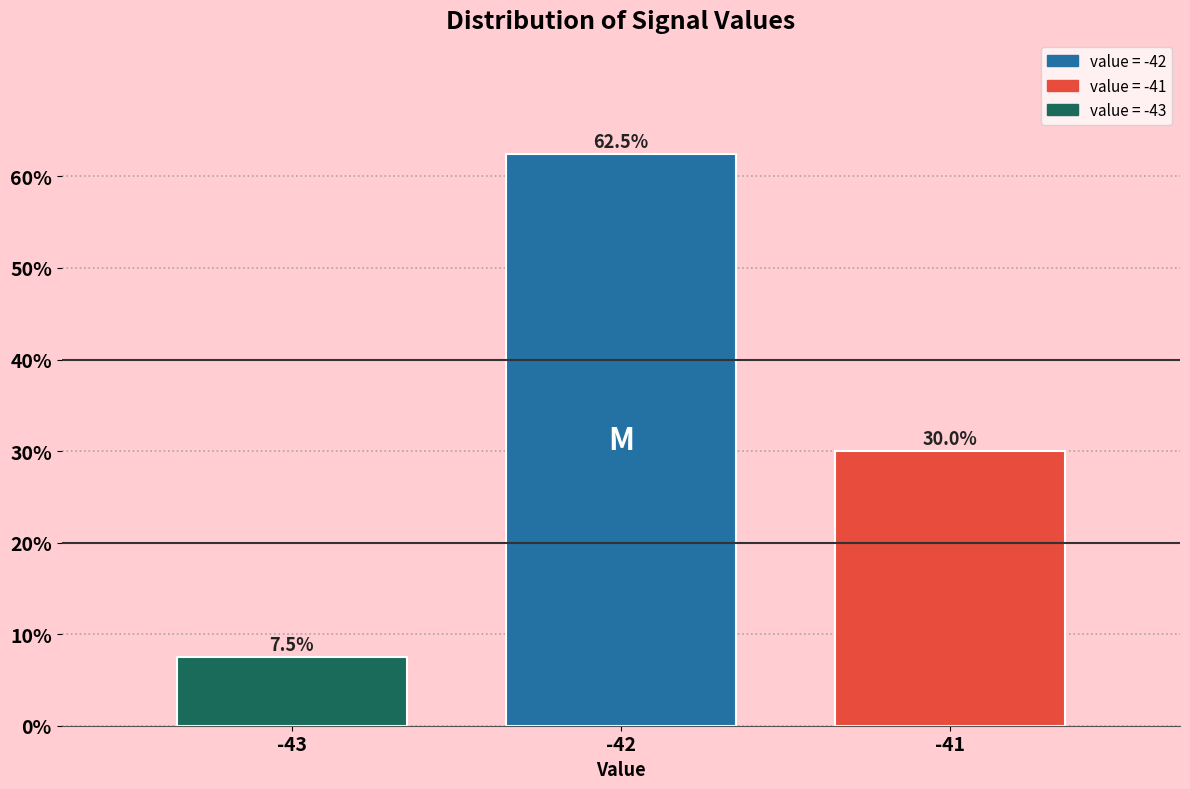

Reading left to right, extract all data points from this chart.

-43=7.5	-42=62.5	-41=30.0